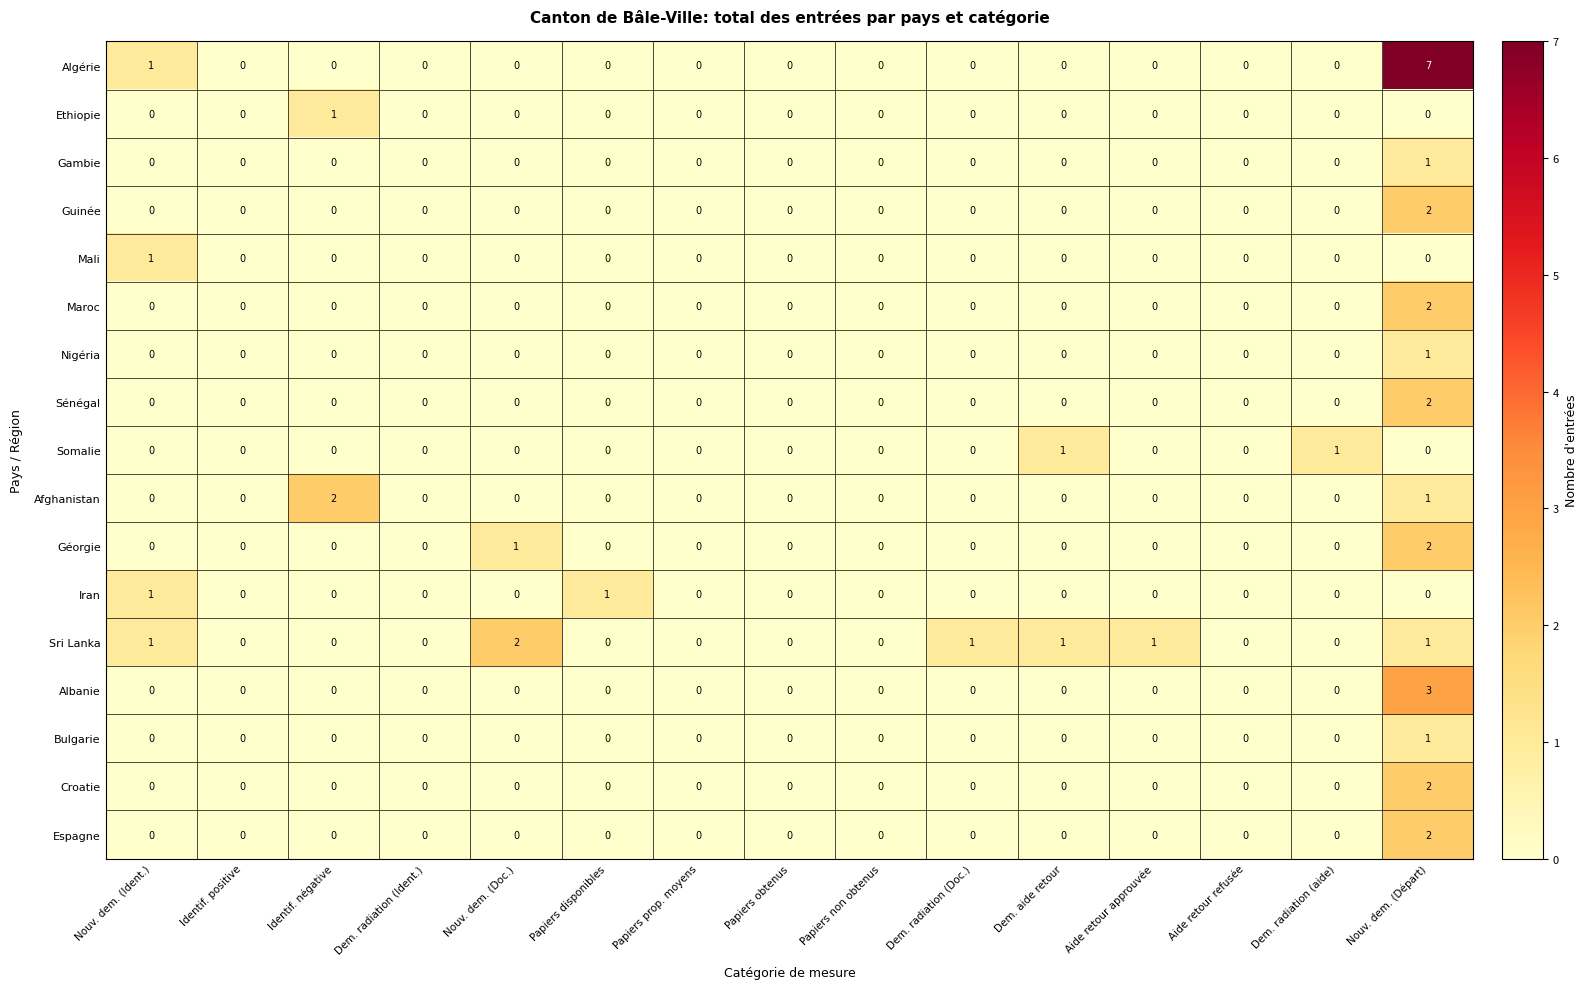

True or false: Iran has a value of 0 at Nouv. dem. (Départ).

True